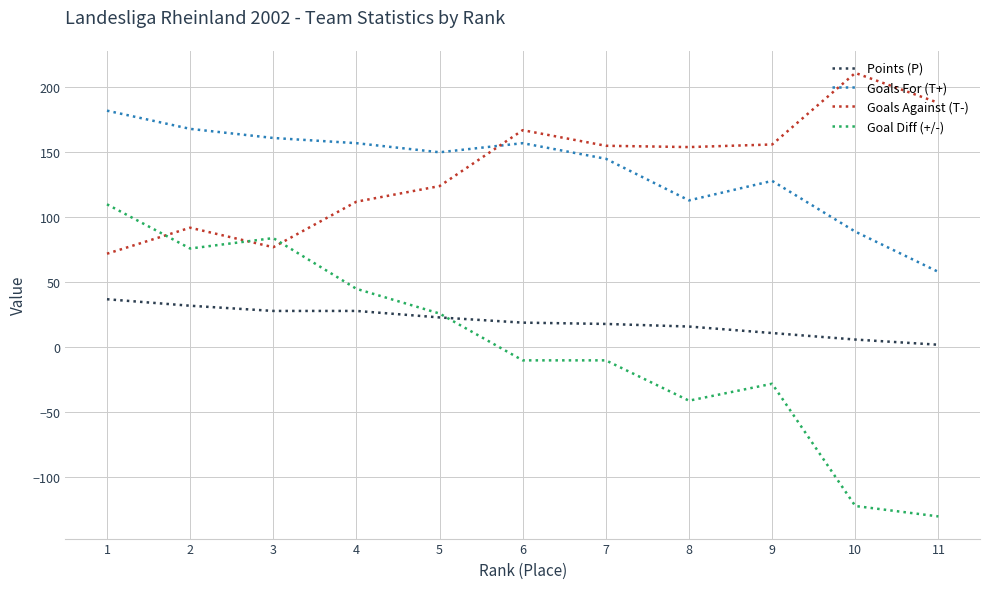

What is the minimum value shown in the chart?

-130